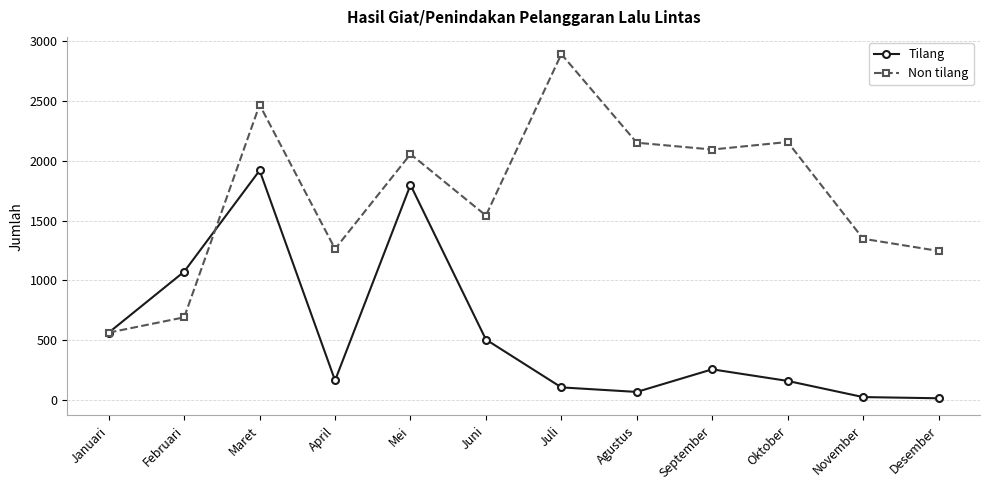

What are all the series names shown in the legend?

Tilang, Non tilang